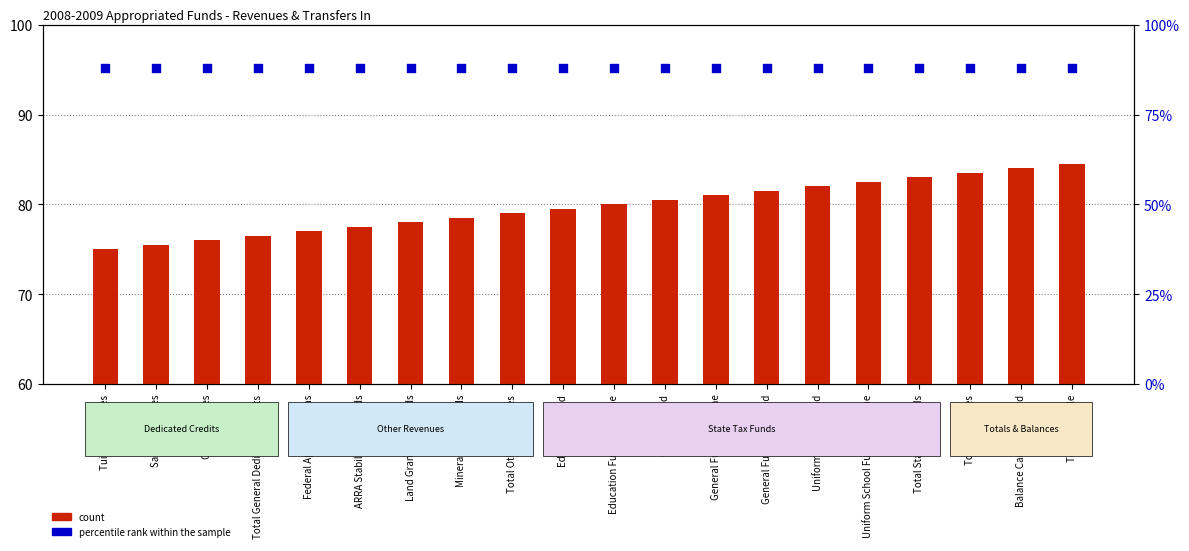

Which series has the largest total across all categories?

percentile rank within the sample